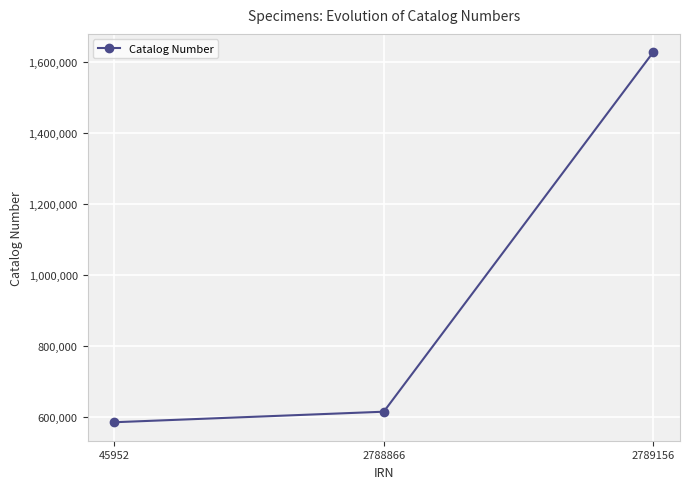

What is the difference between the maximum and second lowest values?

1011279